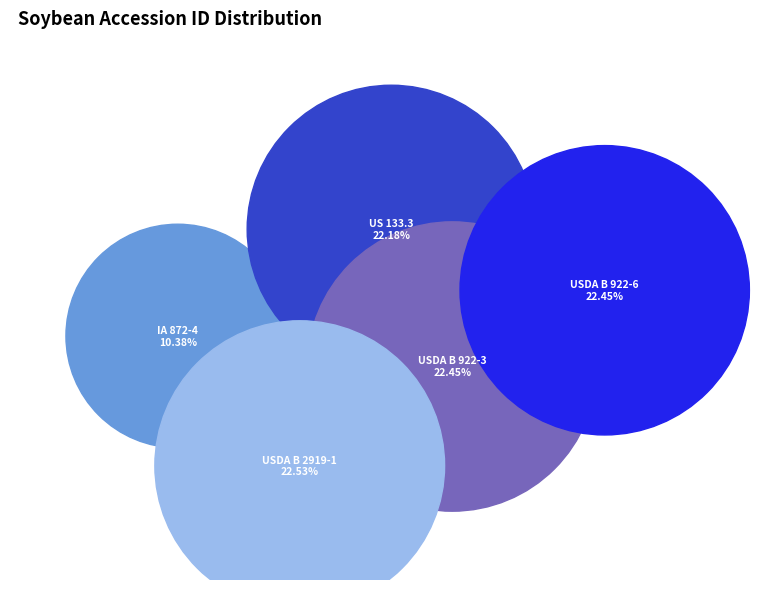

Rank the categories by value from highest to lowest.

USDA B 2919-1, USDA B 922-6, USDA B 922-3, US 133.3, IA 872-4